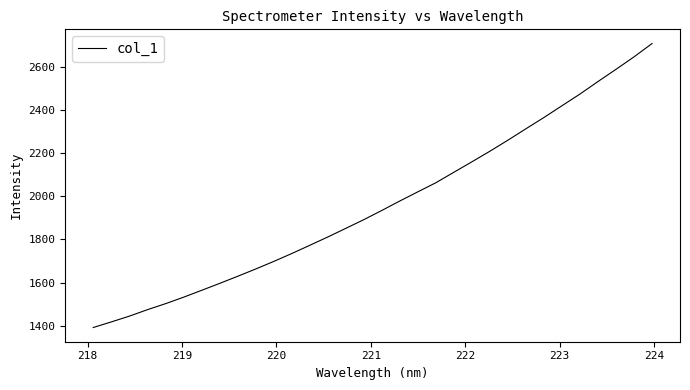

What is the smallest value displayed?

1391.4